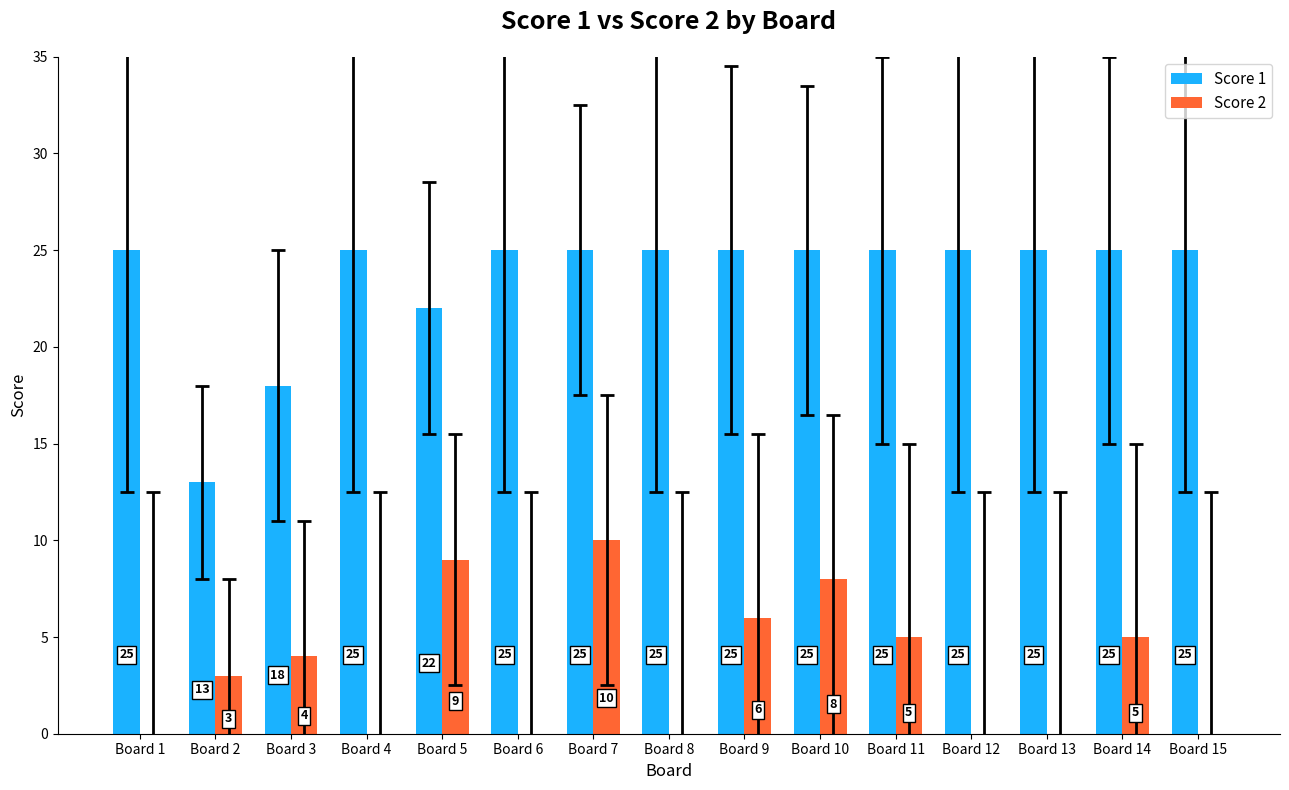

Is the value of Score 2 at Board 13 greater than the value of Score 1 at Board 14?

No